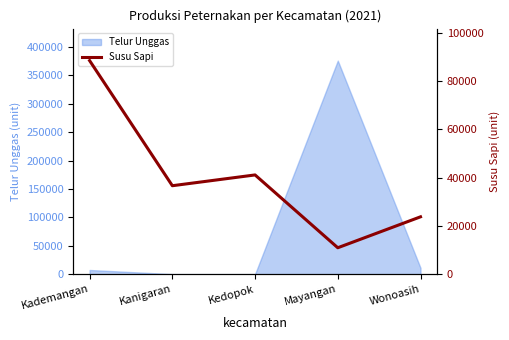

Where is the first local maximum?

Kedopok